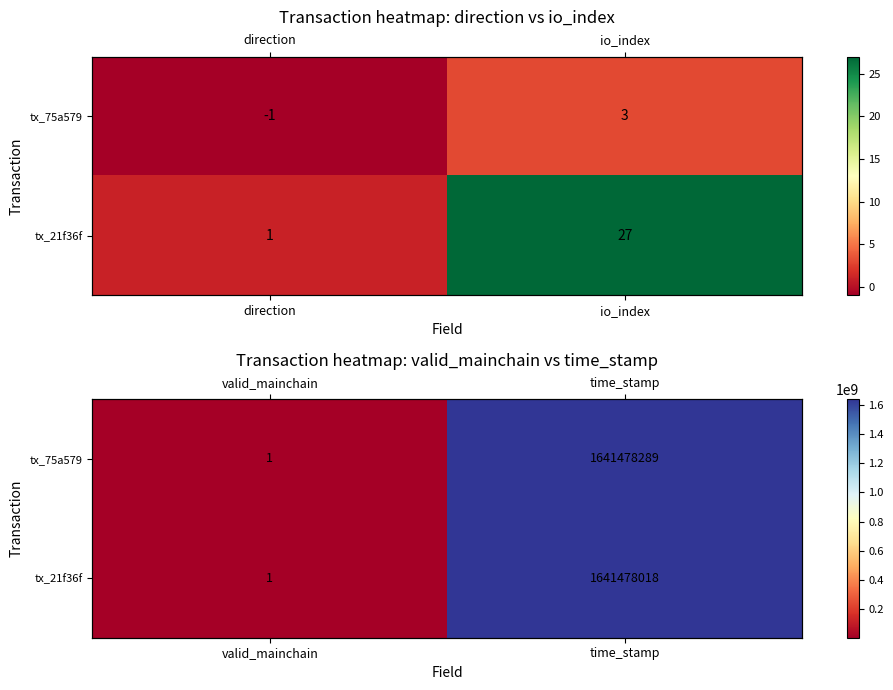

The value of tx_75a579 at valid_mainchain is 2. True or false?

False